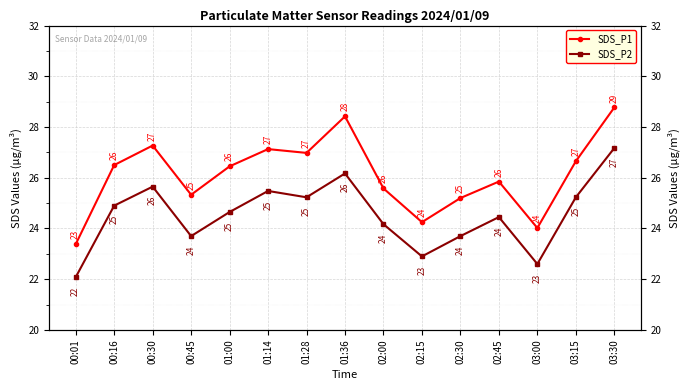

Between 00:45 and 01:36, which series saw the biggest shift?

SDS_P1